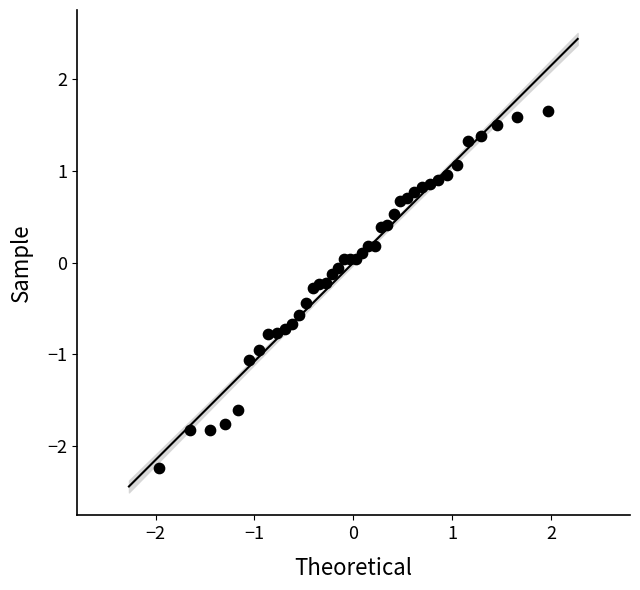

What is the range of Y values (max minus min)?

3.9